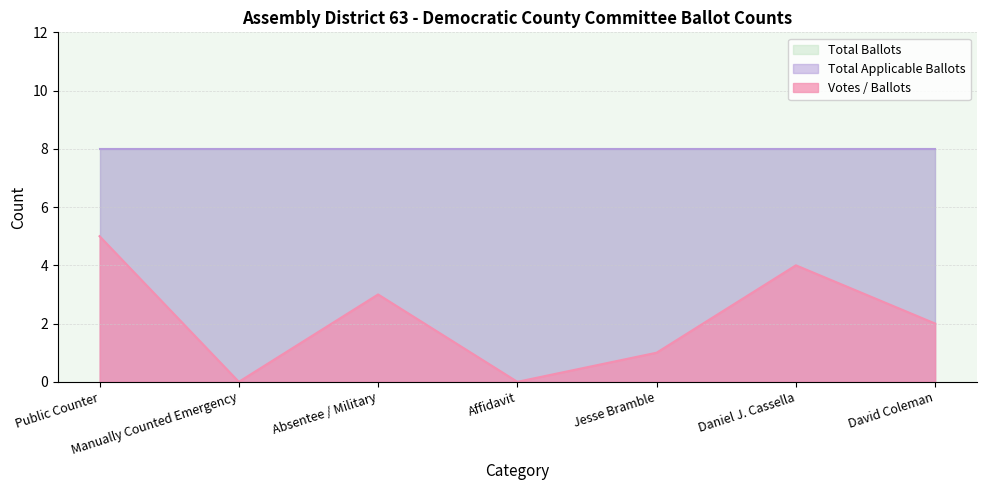

How many distinct data groups are displayed?

3